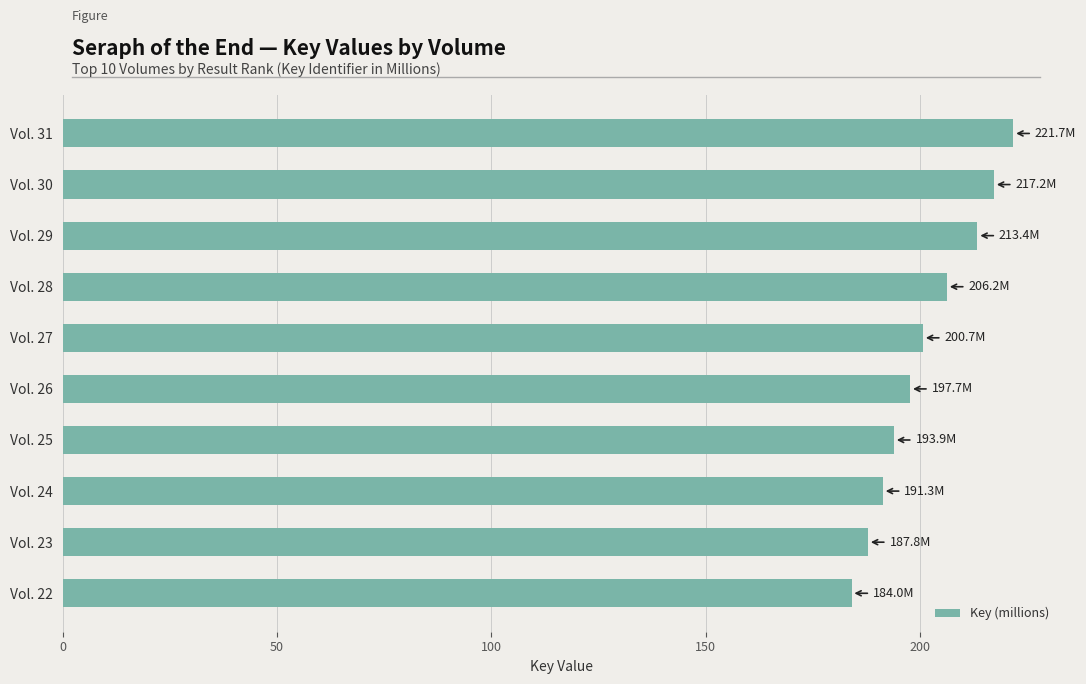

Does the chart contain stacked bars?

No